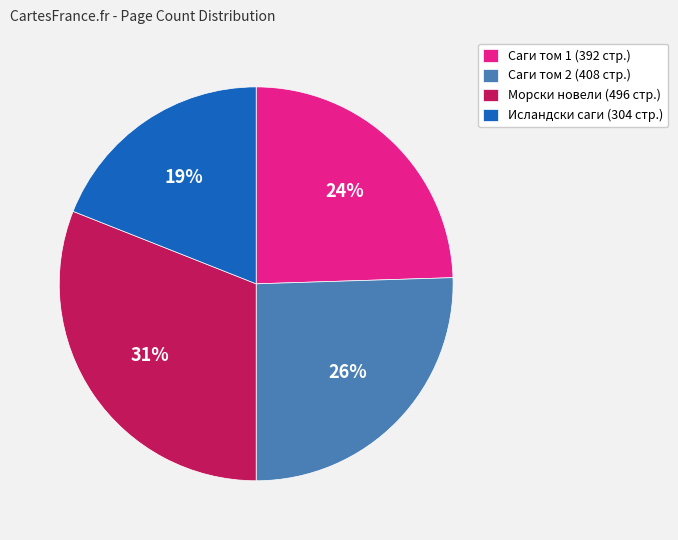

To the nearest percent, what is the average slice percentage?

25%